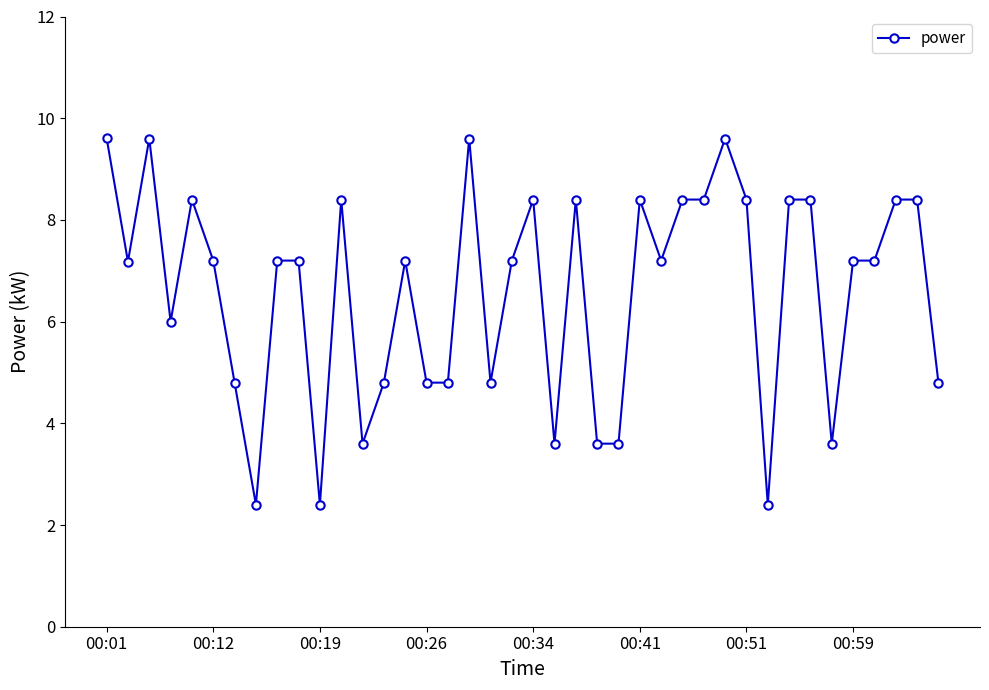

What is the smallest value displayed?

2.4